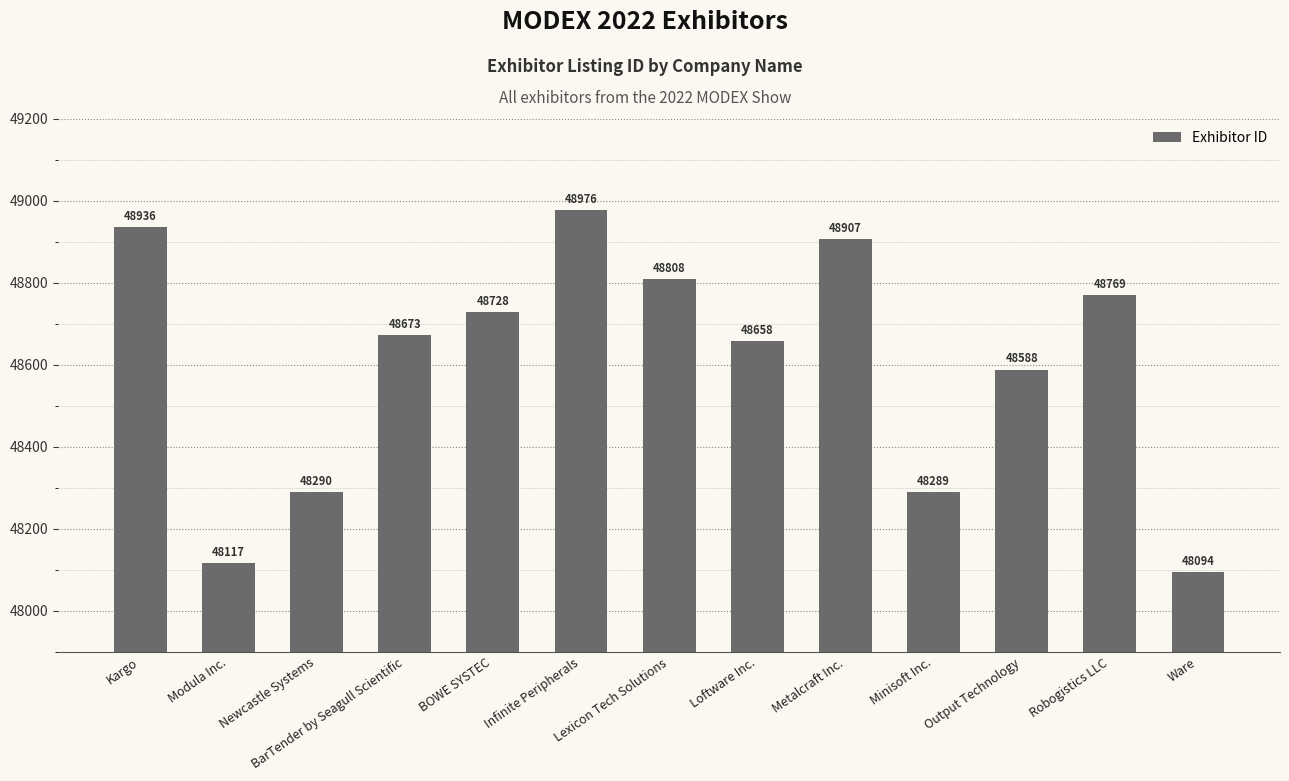

Count the number of data series in this chart.

1